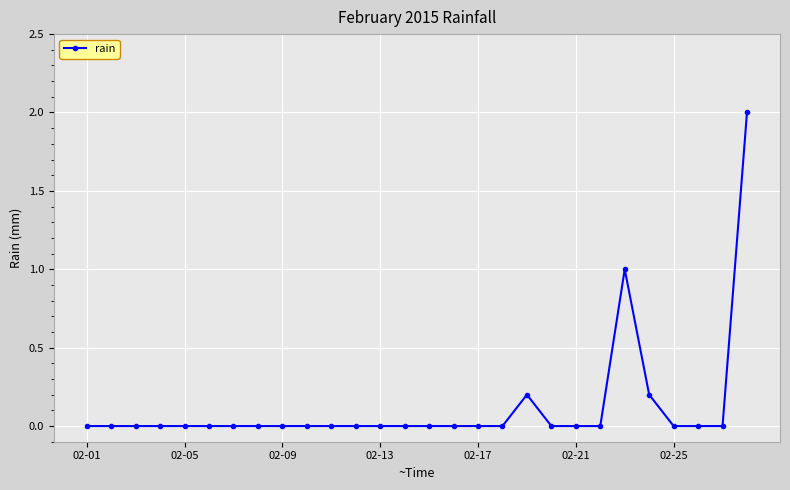

What is the difference between the second highest and minimum values?

1.0